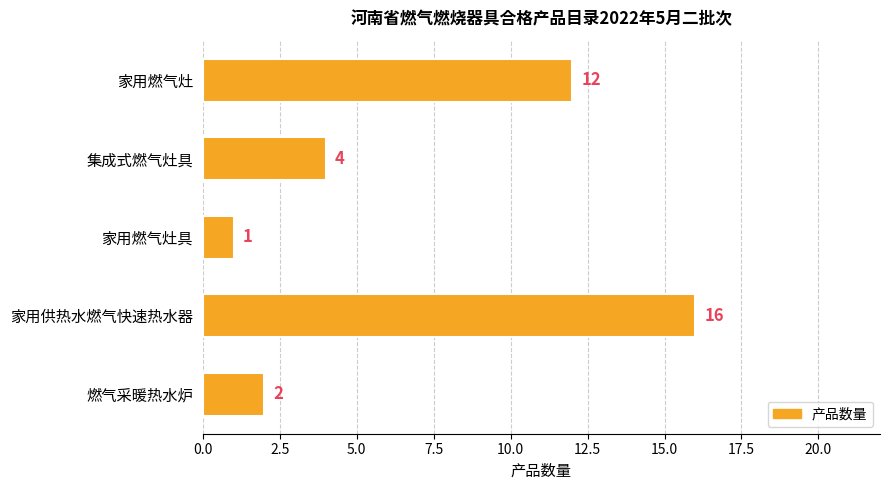

Is it true that the value at 集成式燃气灶具 is 4?

True